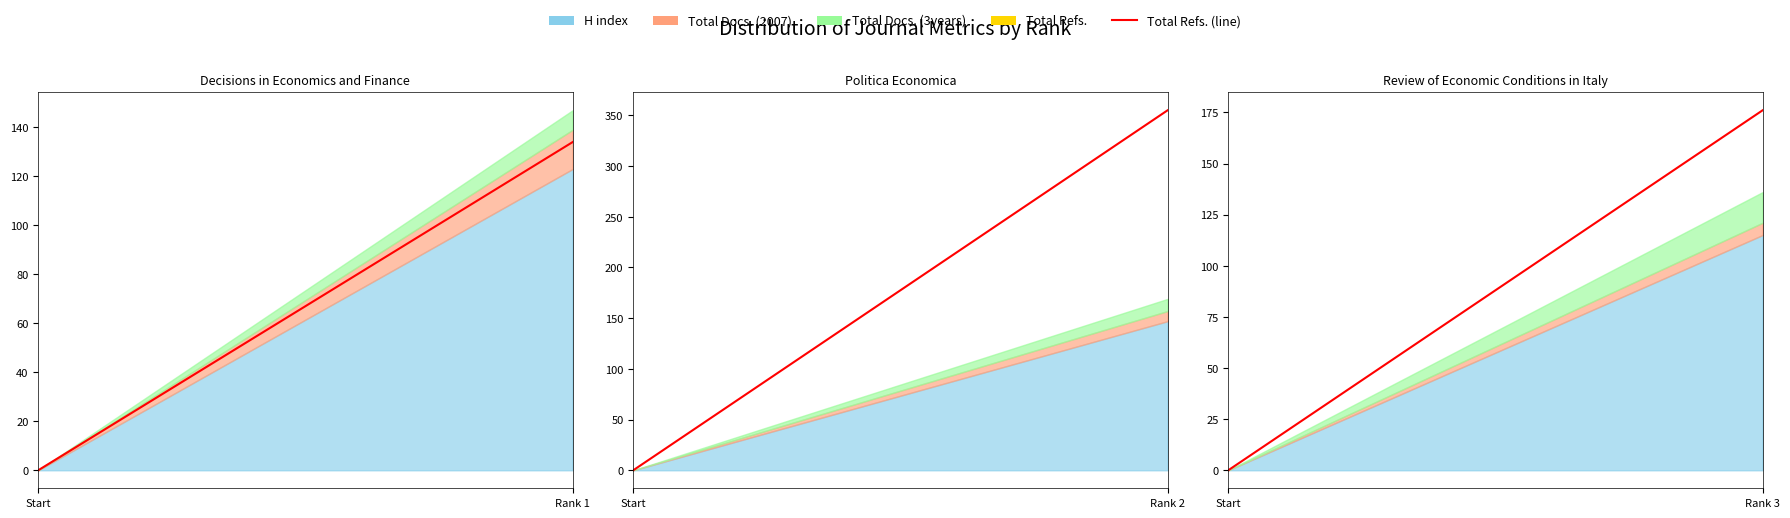

Rank the categories by value from lowest to highest.

Start, Rank 3